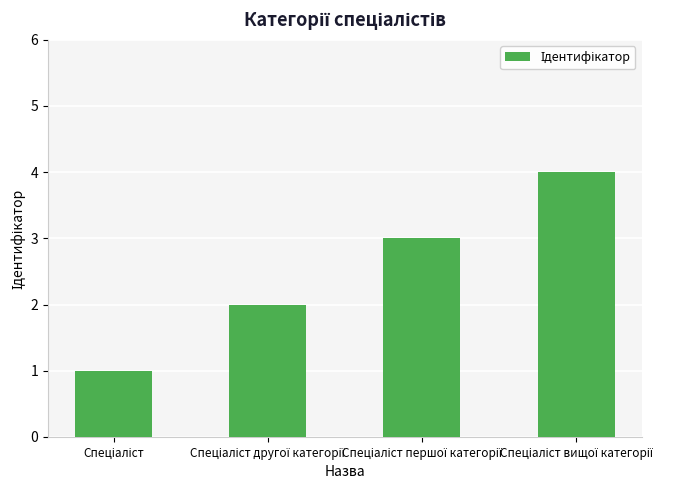

What is the value of the 1st bar from the left?

1